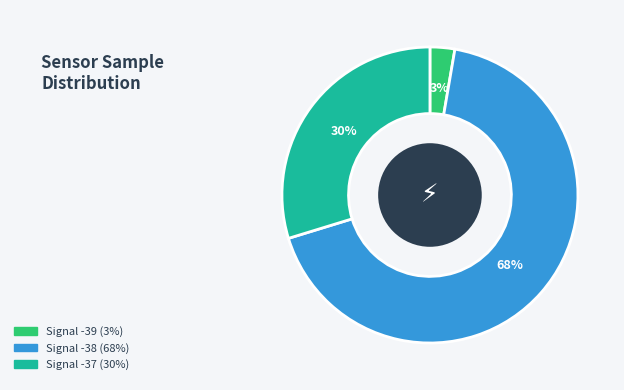

Does any single category account for the majority?

Yes